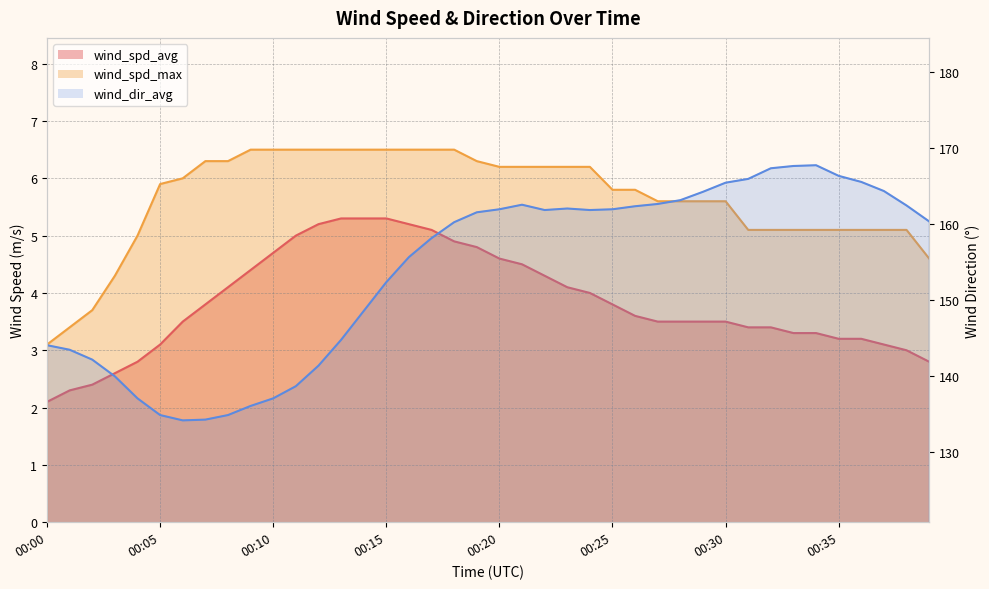

How many categories are shown in the chart?

40